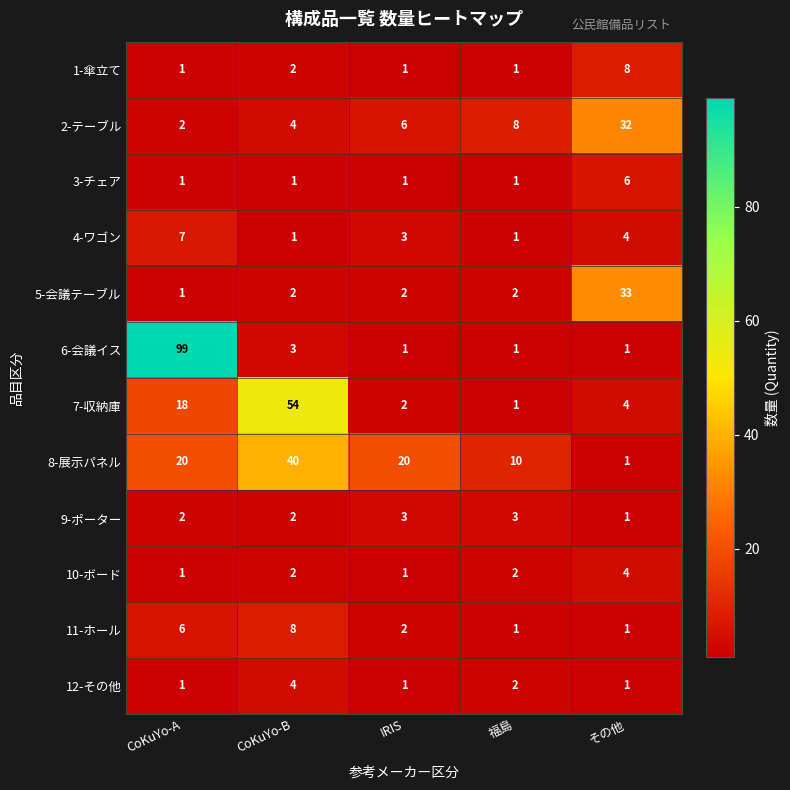

How many 4-ワゴン values are between 1 and 4?

4